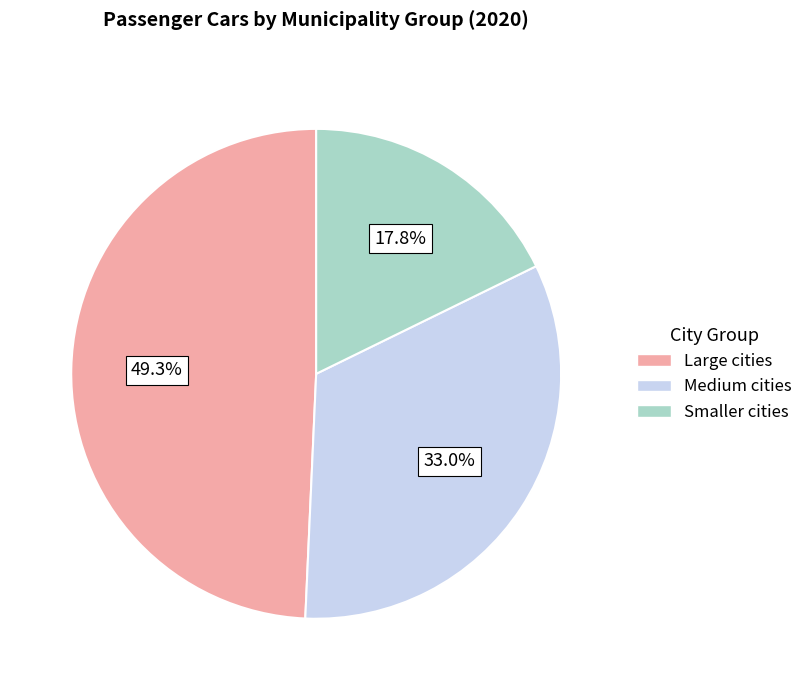

How many slices are in this pie chart?

3